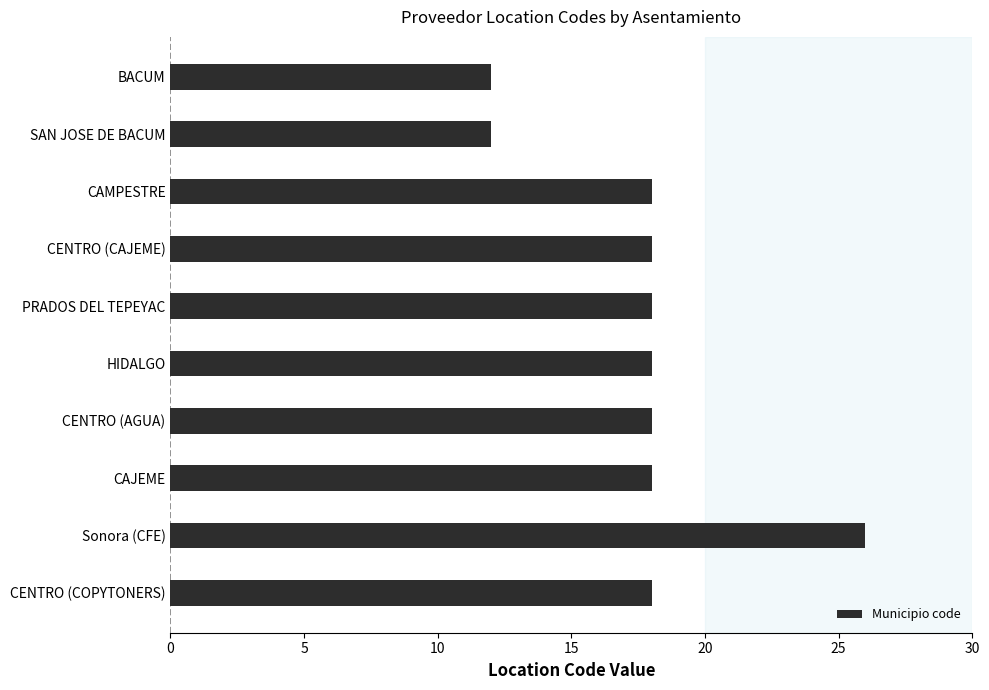

What is the change in value from BACUM to Sonora (CFE)?

+14